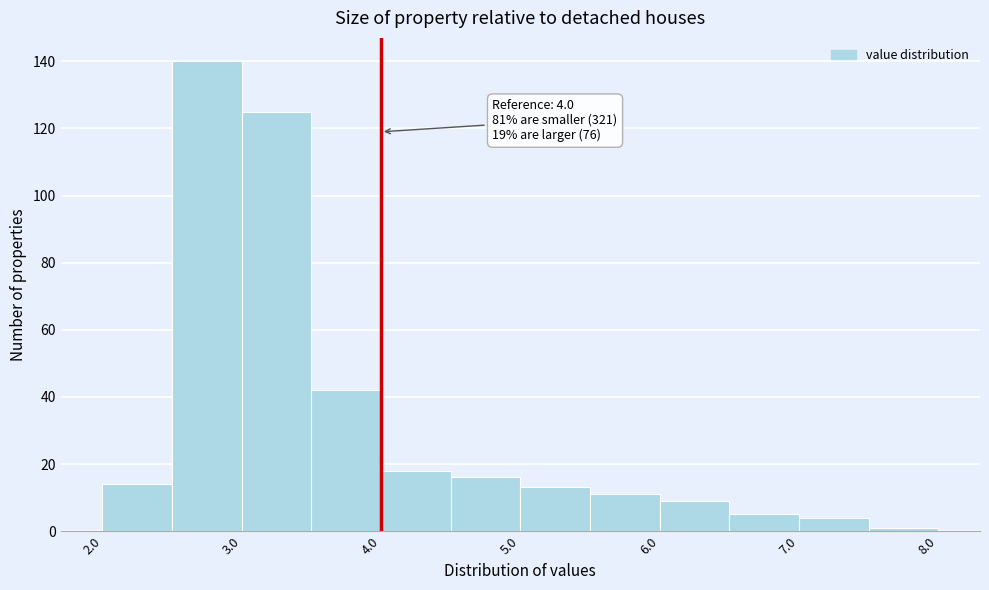

Over which range of the x-axis is the bar tallest?

2.5 to 3.0